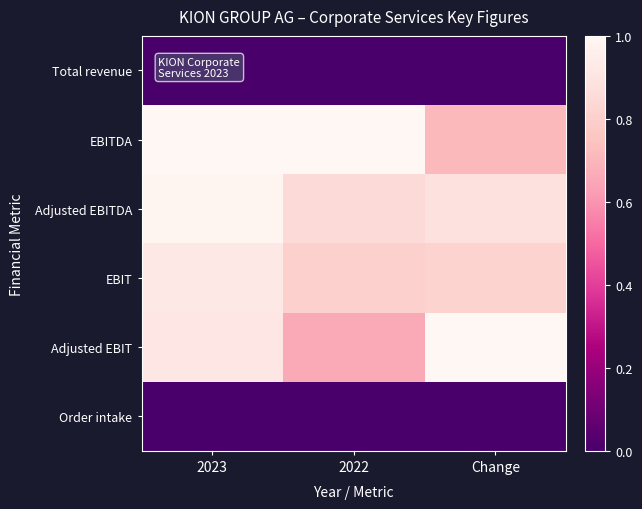

Reading left to right, transcribe all the data shown in this chart.

Total revenue: 2023=0.0	2022=0.0	Change=0.0
EBITDA: 2023=1.0	2022=1.0	Change=0.7
Adjusted EBITDA: 2023=1.0	2022=0.9	Change=0.9
EBIT: 2023=0.9	2022=0.8	Change=0.8
Adjusted EBIT: 2023=0.9	2022=0.7	Change=1.0
Order intake: 2023=0.0	2022=0.0	Change=0.0